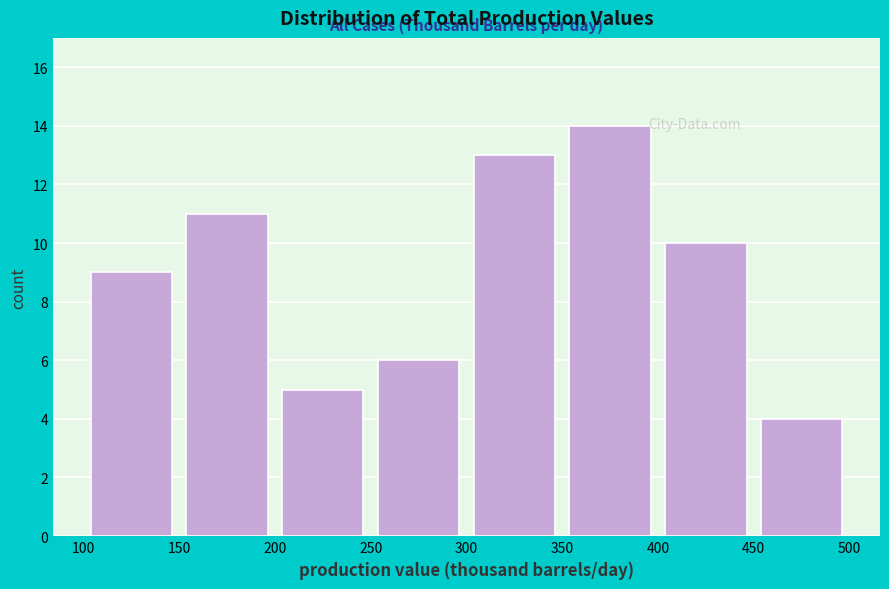

Which range on the x-axis has the tallest bar?

350 to 400